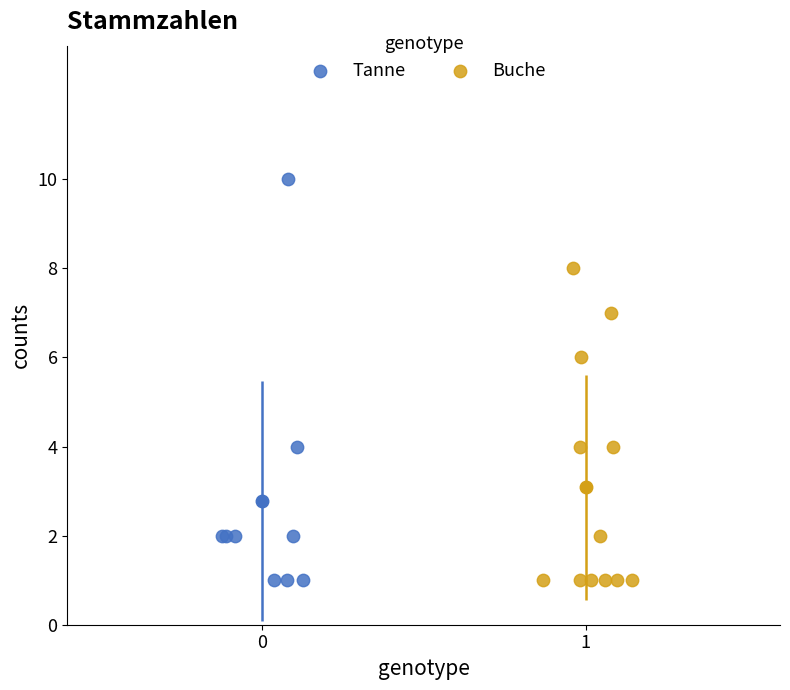

Which series reaches the maximum Y coordinate?

Tanne